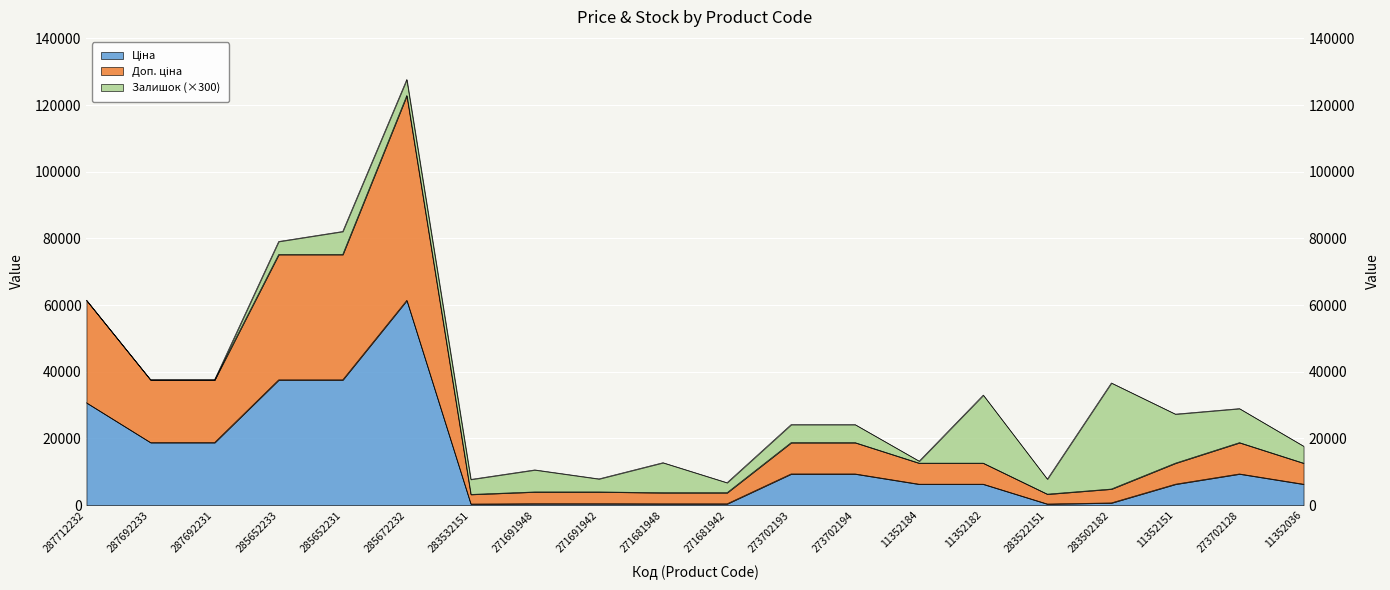

True or false: Ціна and Доп. ціна intersect in this chart.

False